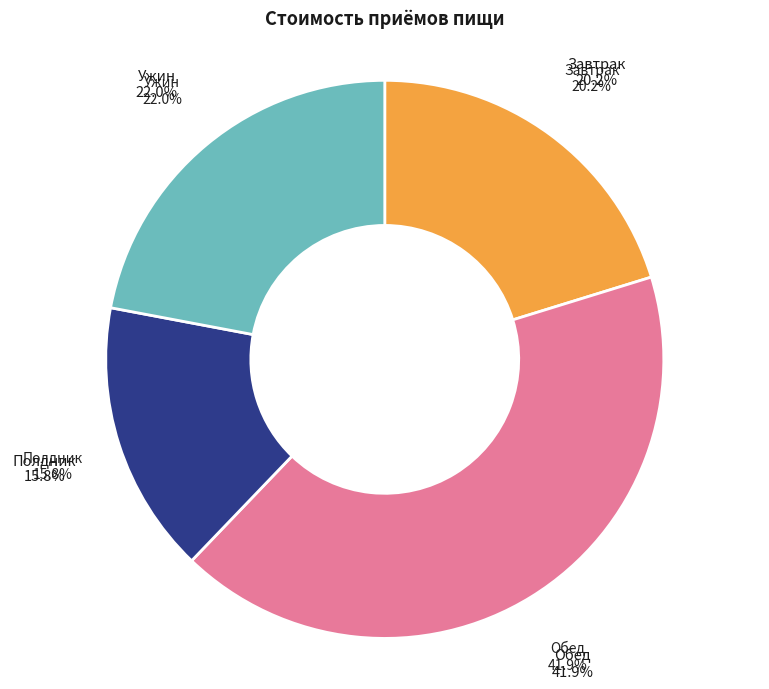

Approximately how many times larger is the value at Полдник compared to Ужин?

0.7